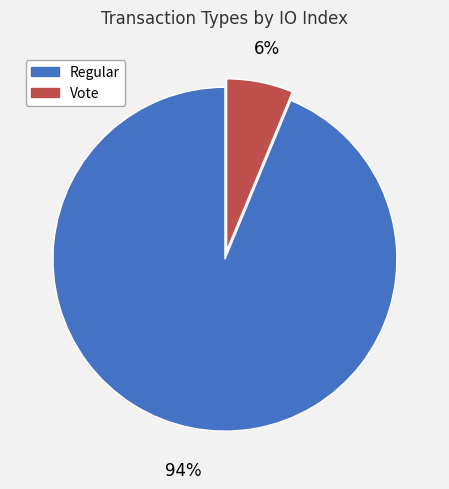

The Vote slice represents 6% of the pie. True or false?

True